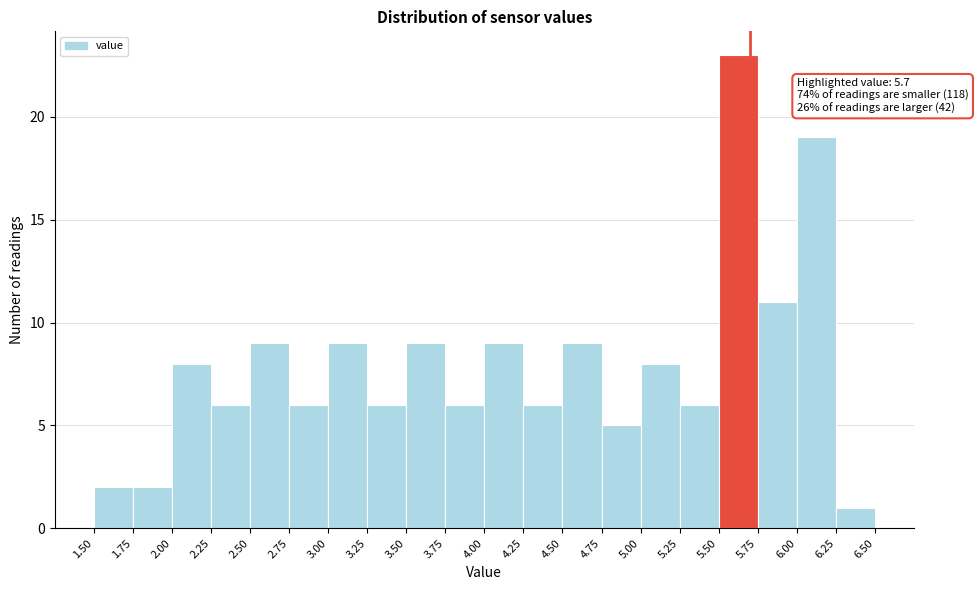

Which range on the x-axis has the tallest bar?

5.50 to 5.75